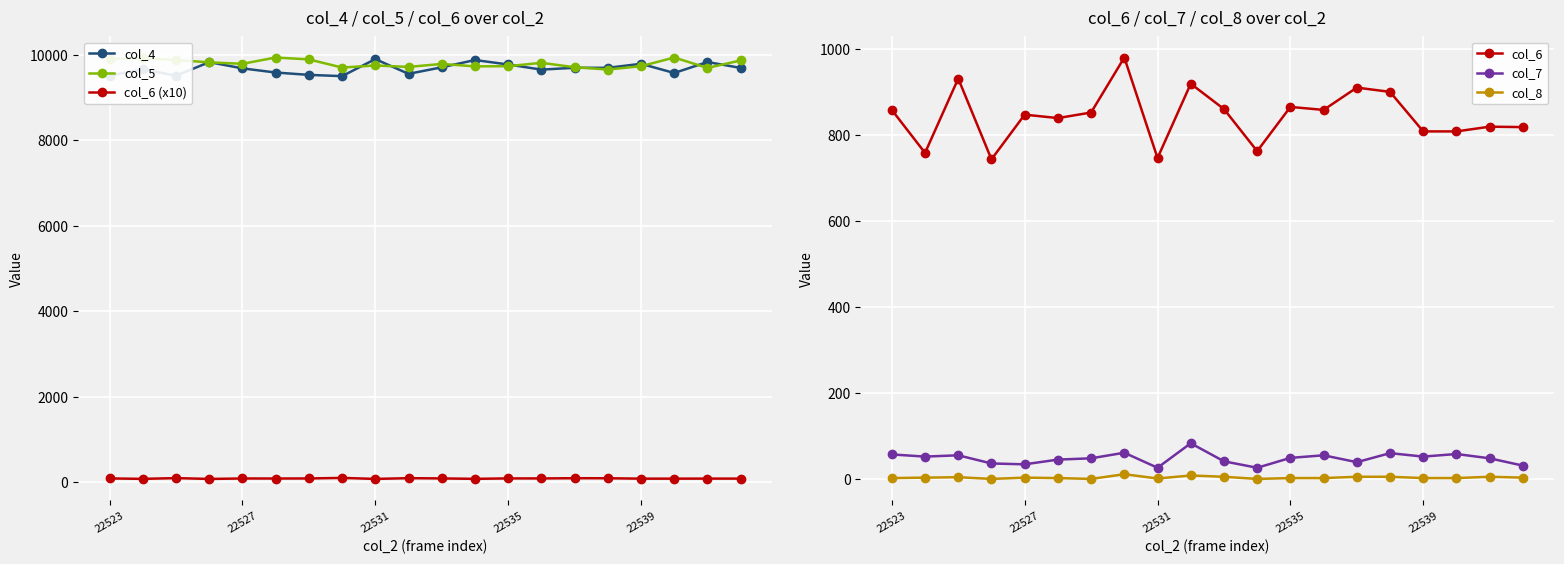

Is it true that col_7 equals 45.0 at 5?

True